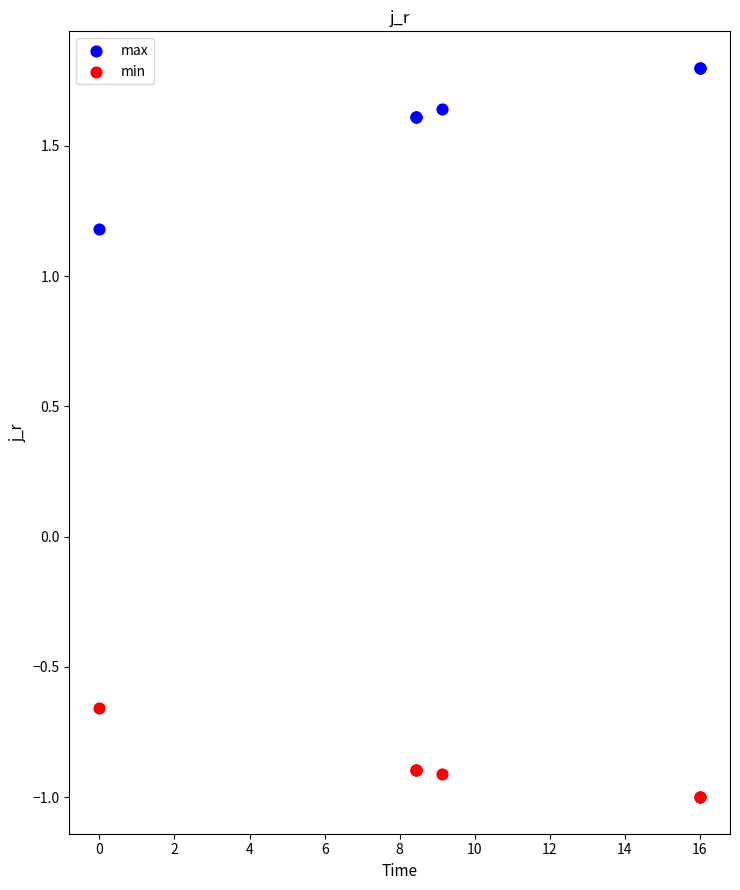

In the max series, what Y value is closest to 1?

1.2